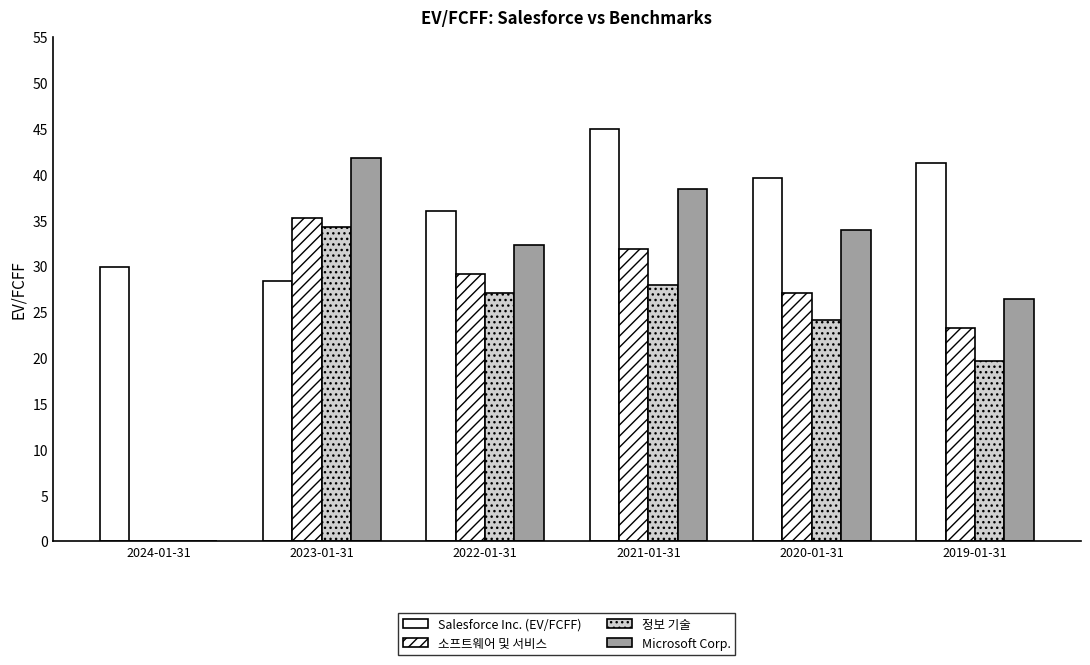

Which series has the largest total across all categories?

Salesforce Inc. (EV/FCFF)